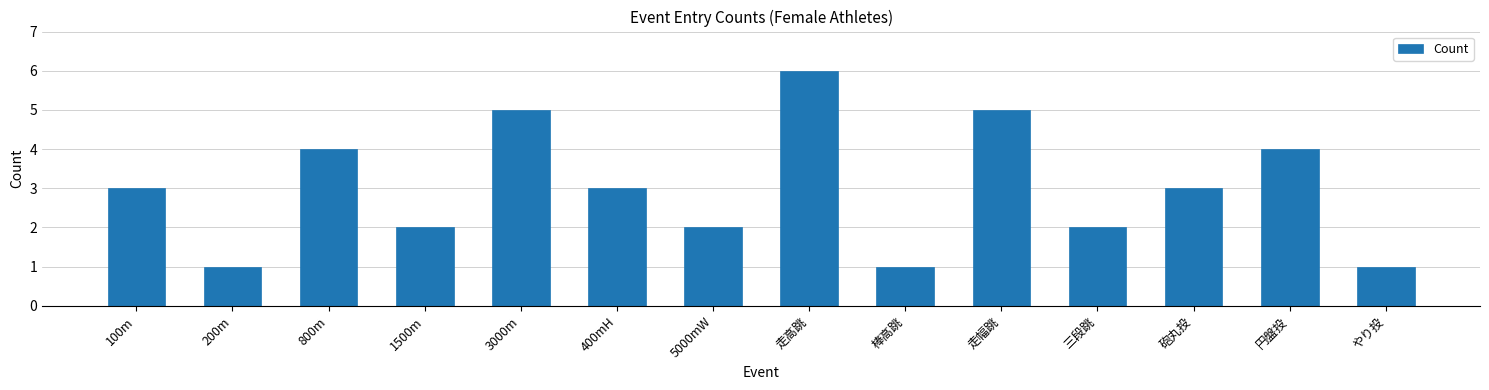

Reading left to right, extract all data points from this chart.

100m=3	200m=1	800m=4	1500m=2	3000m=5	400mH=3	5000mW=2	走高跳=6	棒高跳=1	走幅跳=5	三段跳=2	砲丸投=3	円盤投=4	やり投=1